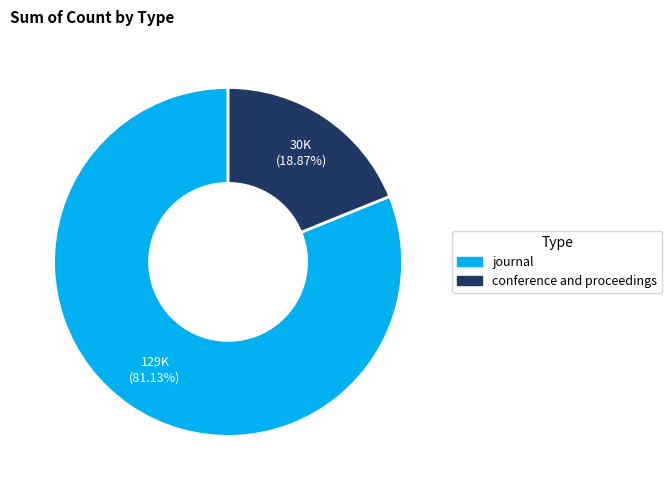

What portion of the pie excludes journal?

18.9%